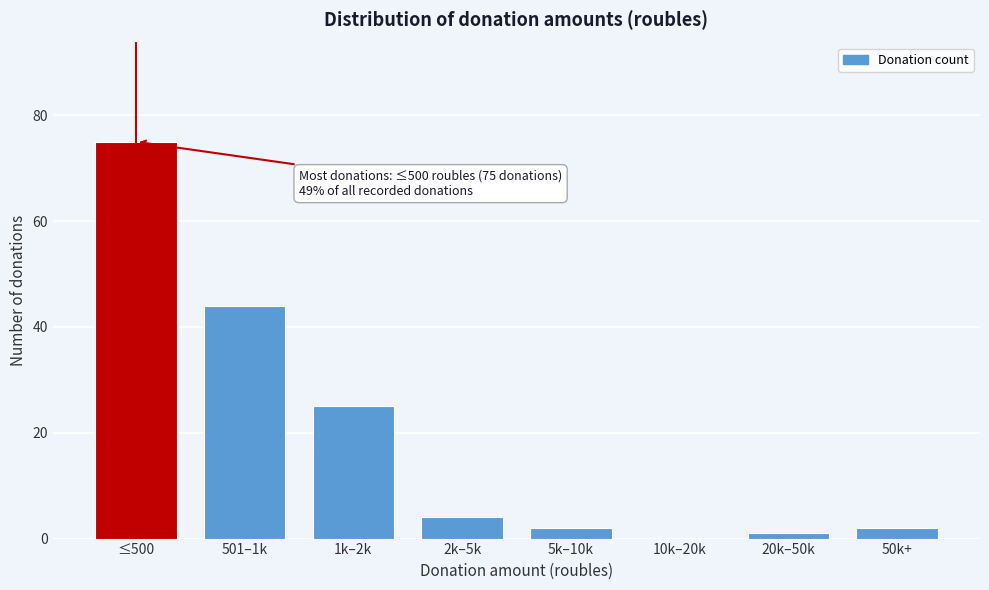

Reading right to left, extract all data points from this chart.

50k+=2	20k–50k=1	10k–20k=0	5k–10k=2	2k–5k=4	1k–2k=25	501–1k=44	≤500=75